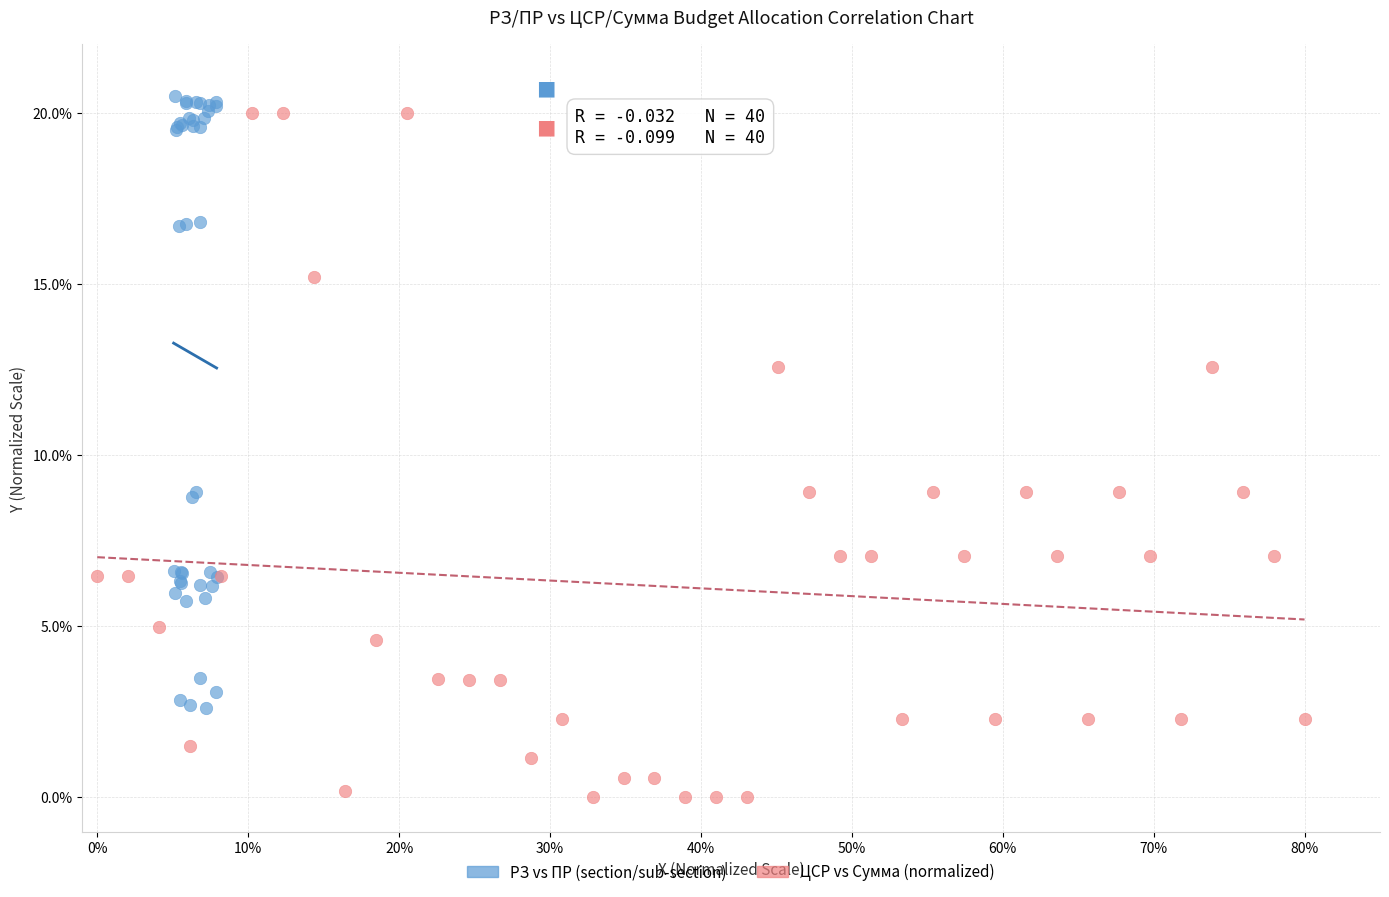

Which series has the widest spread of Y values?

ЦСР vs Сумма (normalized)